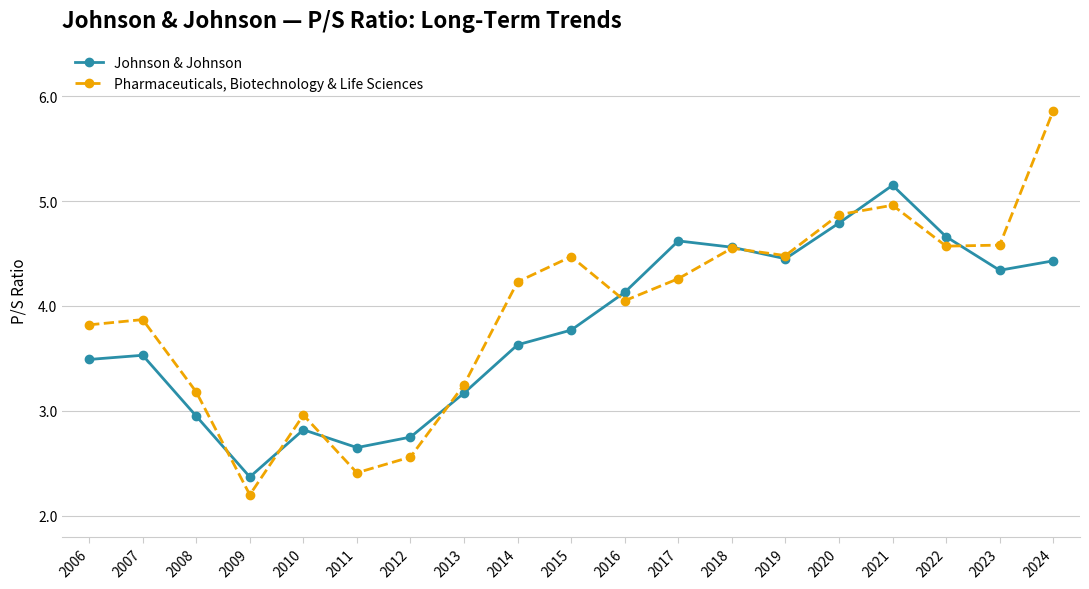

What is the maximum value shown in the chart?

5.9